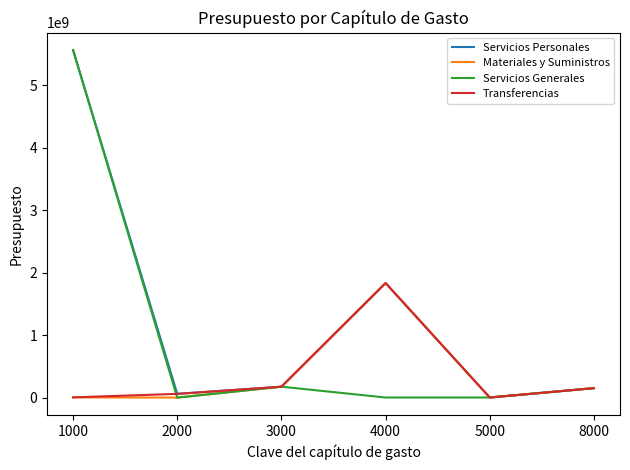

What is the sum of all Transferencias values?

2225234985.8